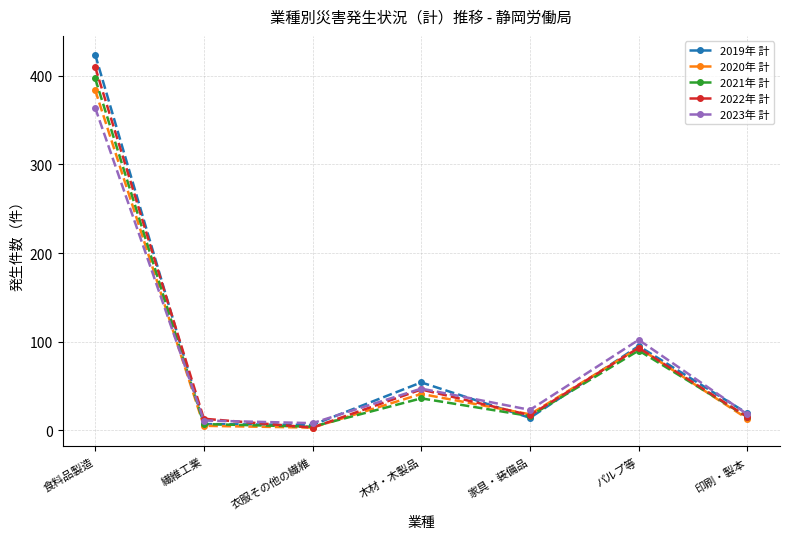

The value of 2019年 計 at 食料品製造 is 424. True or false?

True